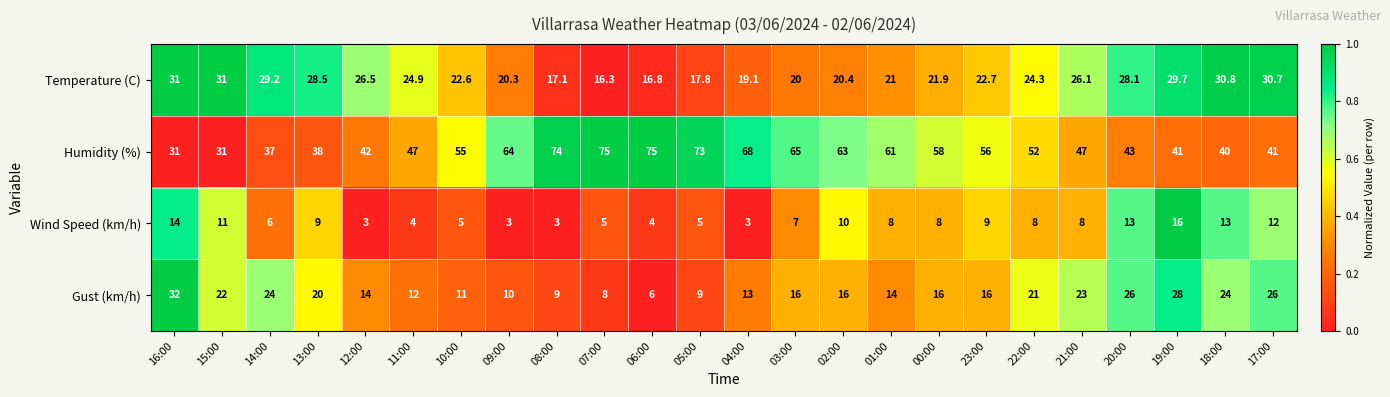

What is the average value of the Humidity (%) series?

53.2